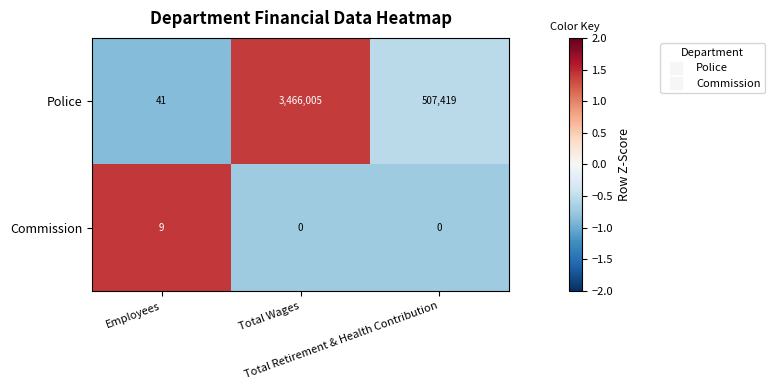

What is the sum of all Police values?

3973465